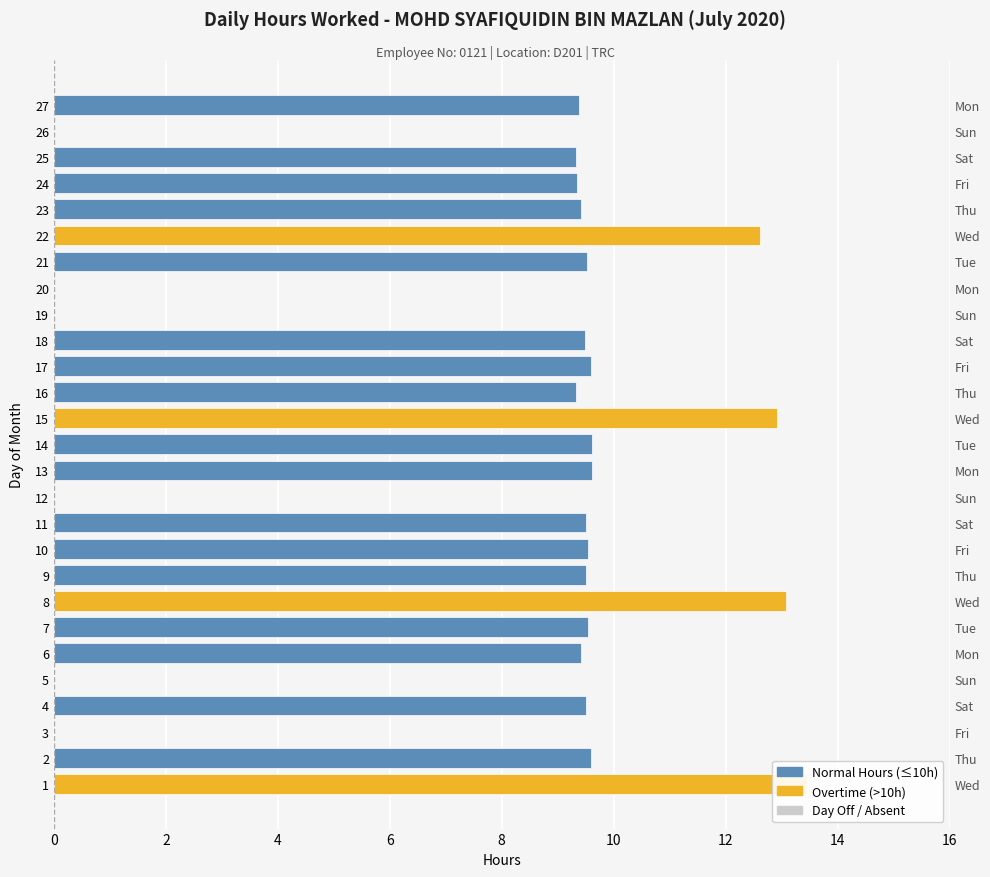

Reading left to right, transcribe all the data shown in this chart.

13.4	9.6	0.0	9.5	0.0	9.4	9.6	13.1	9.5	9.6	9.5	0.0	9.6	9.6	12.9	9.3	9.6	9.5	0.0	0.0	9.5	12.6	9.4	9.3	9.3	0.0	9.4